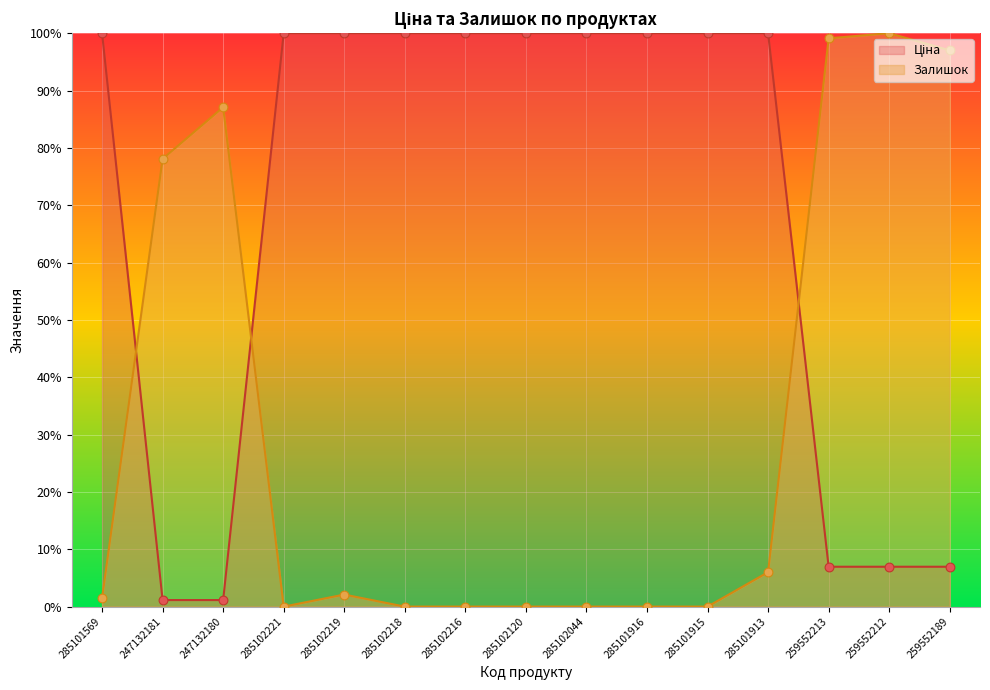

Which series contains the lowest Y value?

Залишок